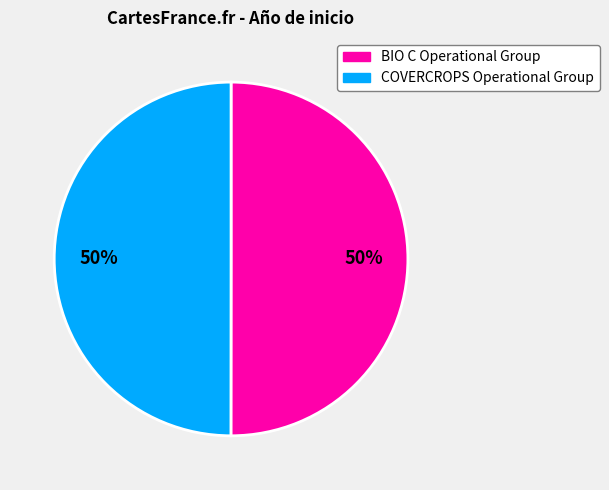

What percentage is the BIO C Operational Group slice, to the nearest percent?

50%